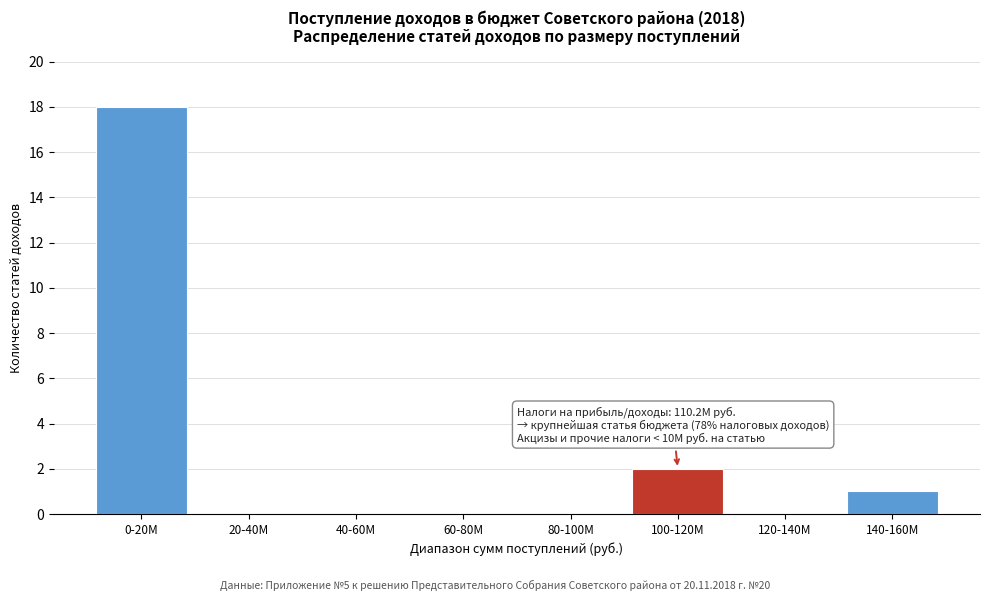

Reading right to left, what are all the values shown in this chart?

140-160M=1	120-140M=0	100-120M=2	80-100M=0	60-80M=0	40-60M=0	20-40M=0	0-20M=18